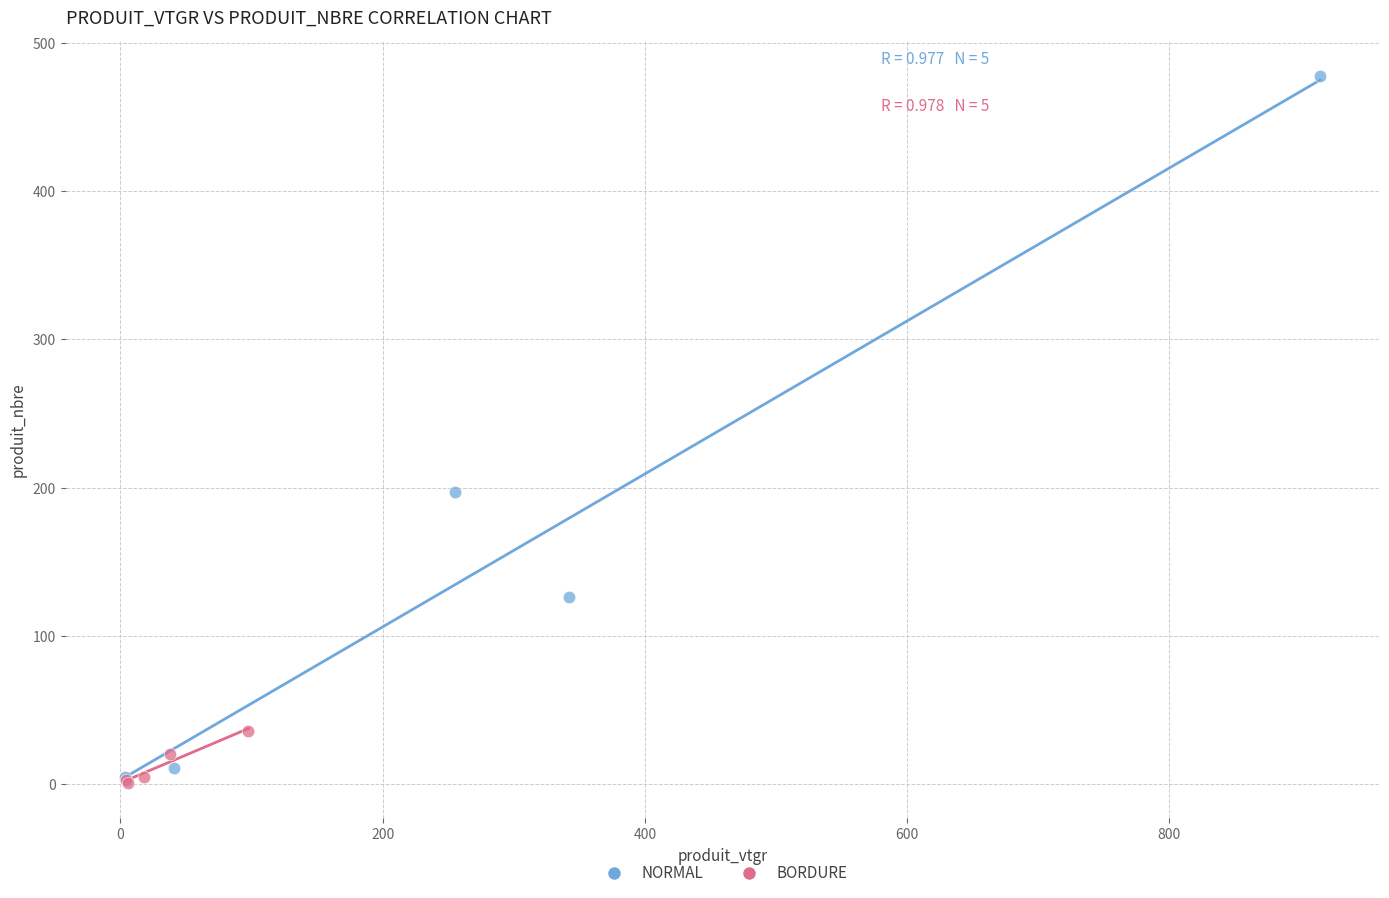

Which series contains the highest Y value?

NORMAL